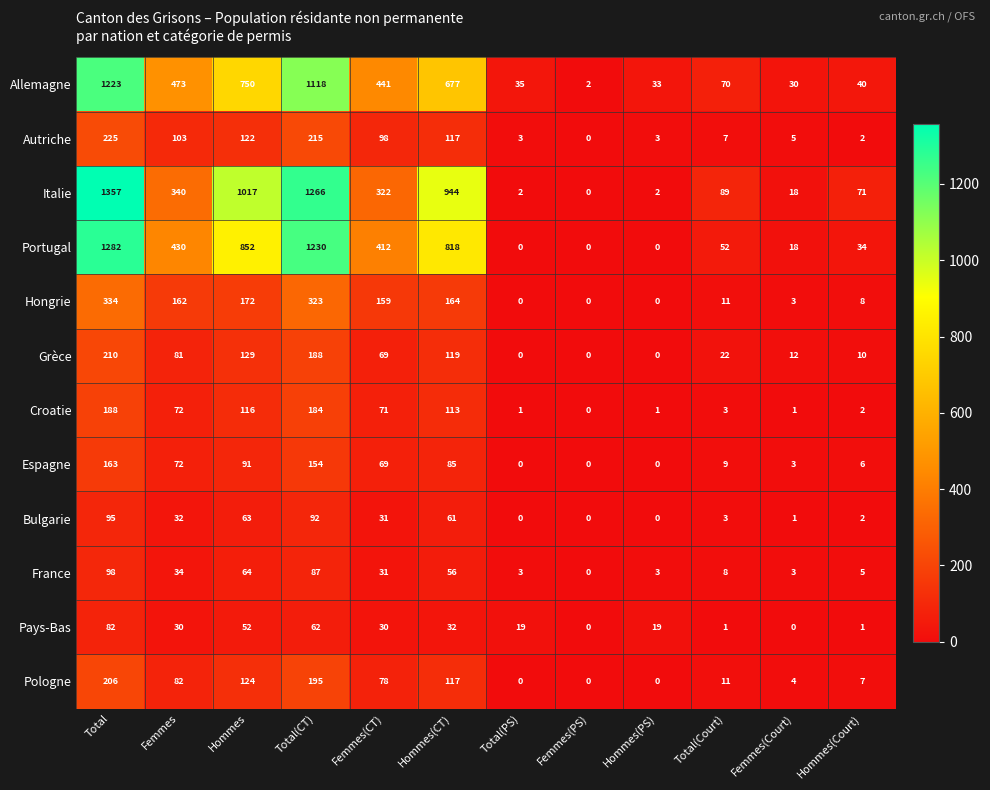

At how many categories does at least one series exceed 782?

4